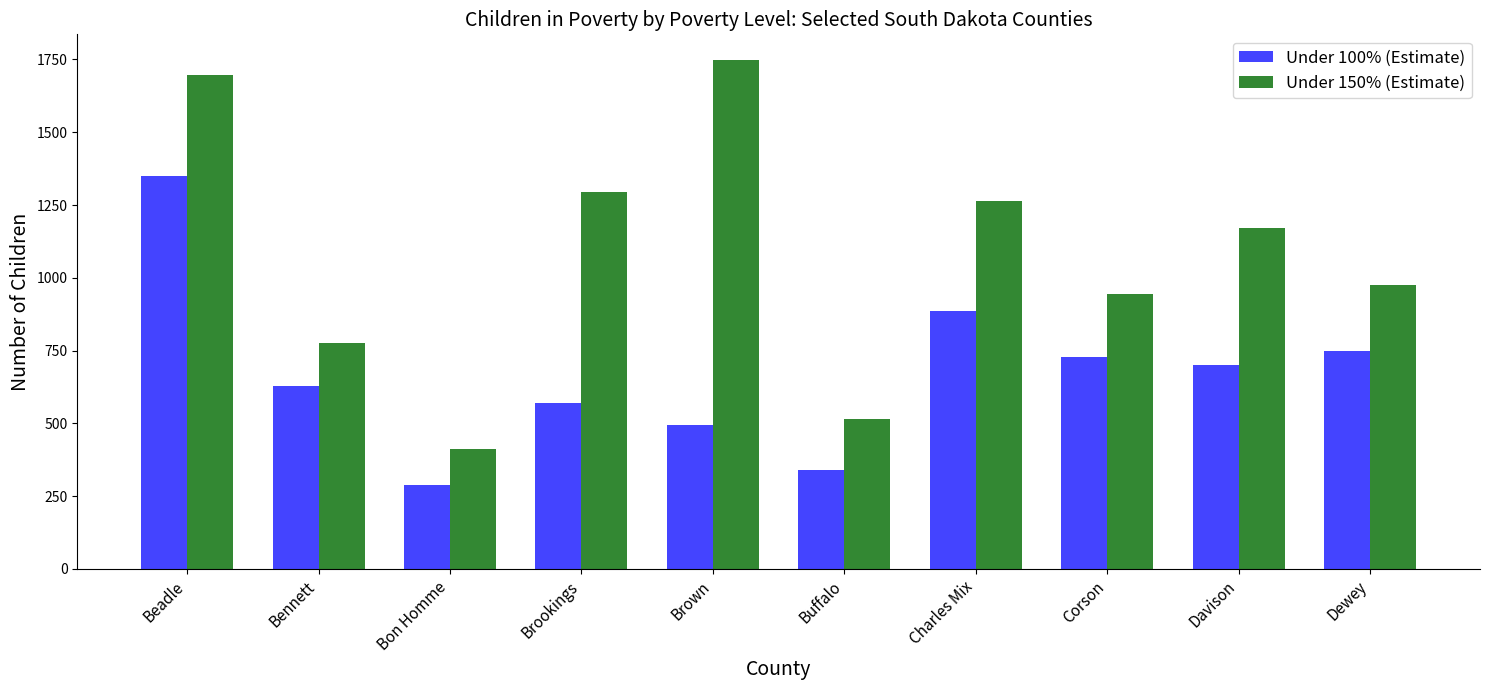

What is the difference between the second highest and minimum values in the Under 100% (Estimate) series?

597